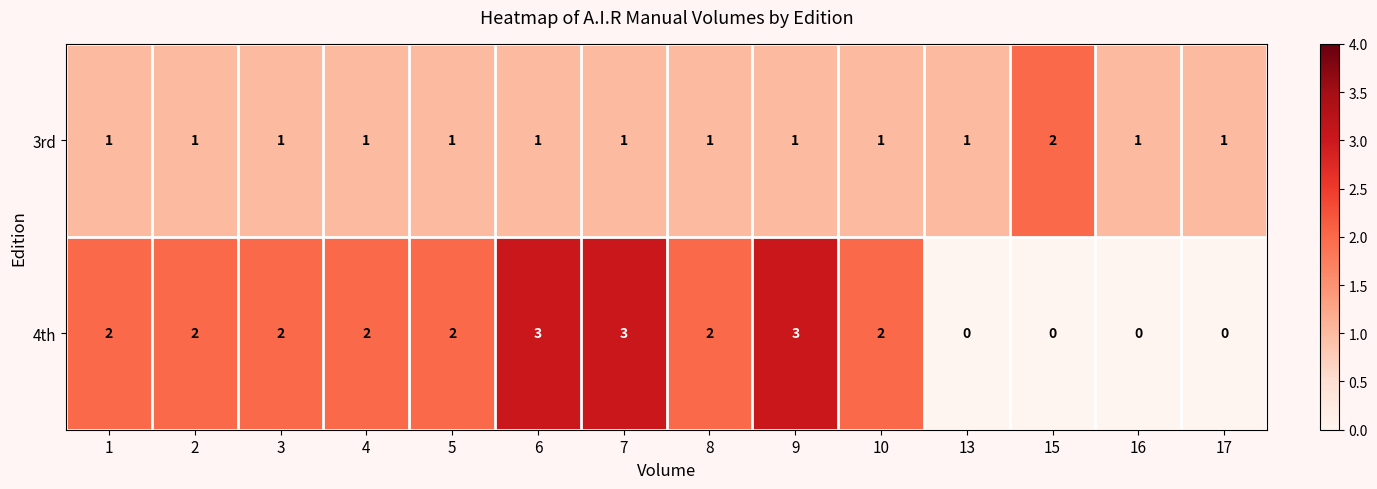

The value of 4th at 4 is 2. True or false?

True